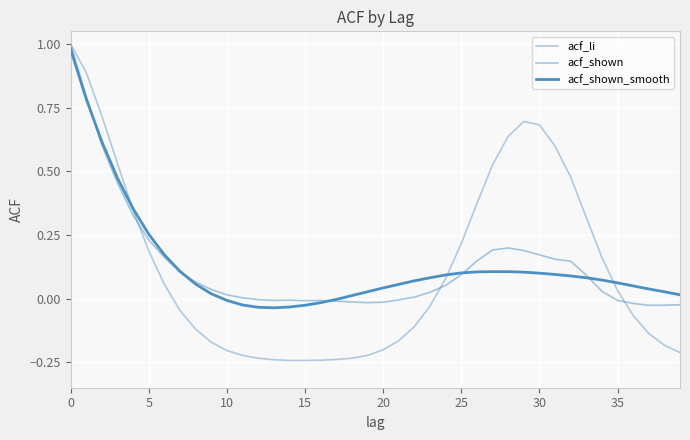

Rank the series by their maximum value, from highest to lowest.

acf_li, acf_shown, acf_shown_smooth